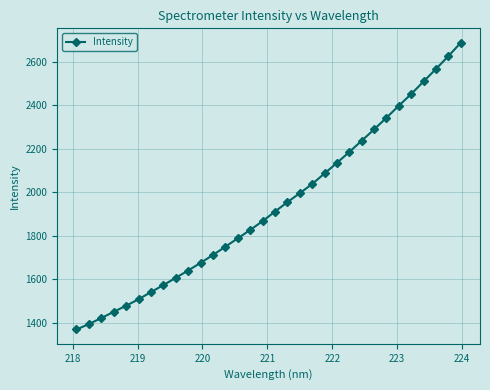

What is the value of the 28th point from the left?

2452.9